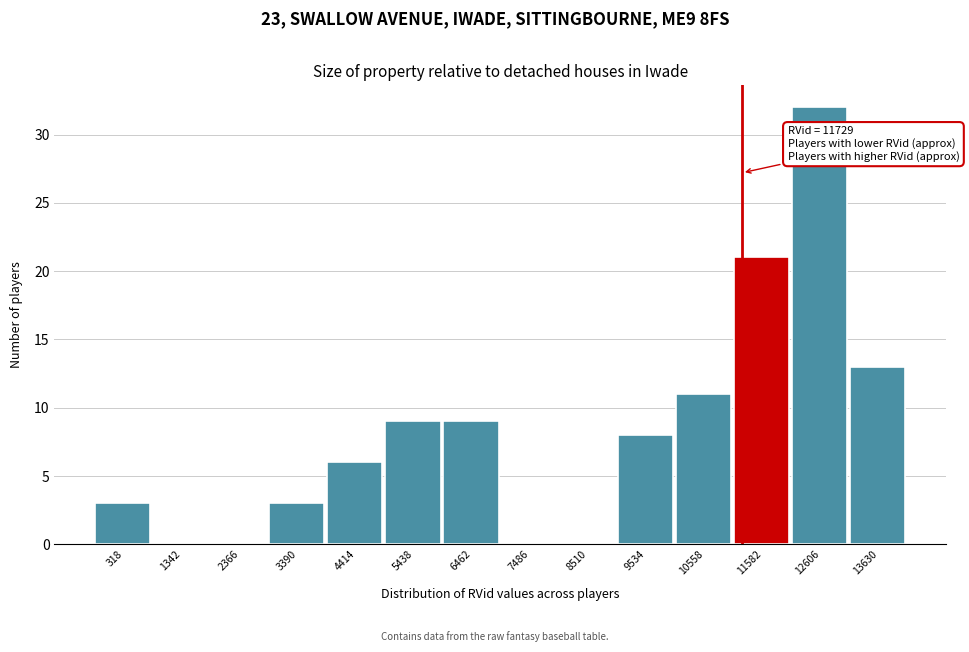

Reading left to right, extract all data points from this chart.

318=3	1342=0	2366=0	3390=3	4414=6	5438=9	6462=9	7486=0	8510=0	9534=8	10558=11	11582=21	12606=32	13630=13